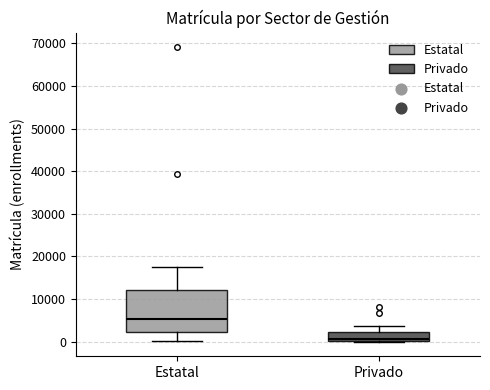

Which box is the tallest, from its lower edge to its upper edge?

Estatal